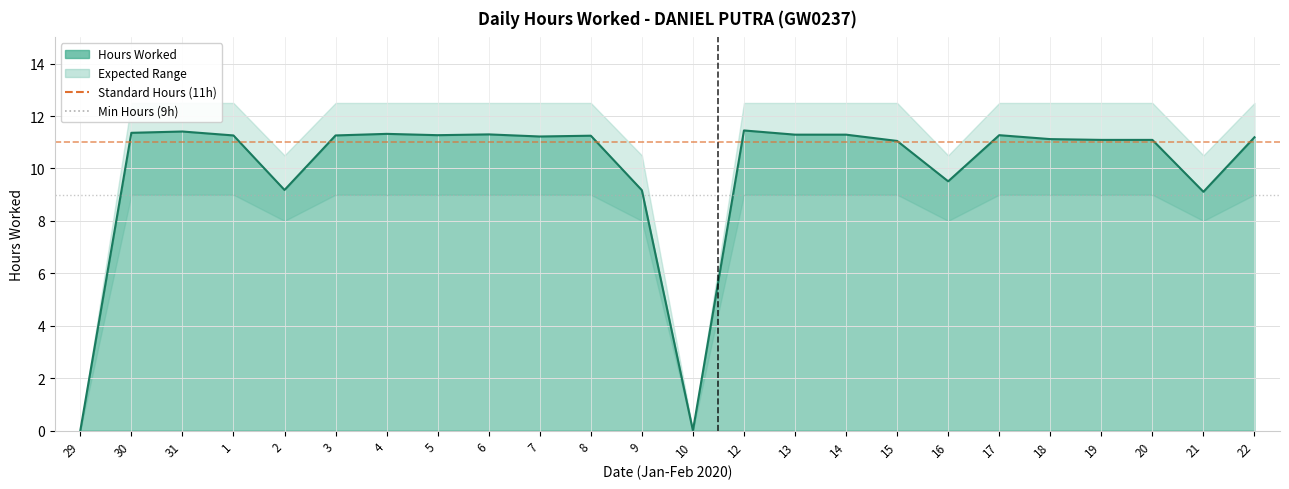

Which label corresponds to the smallest value in the chart?

29